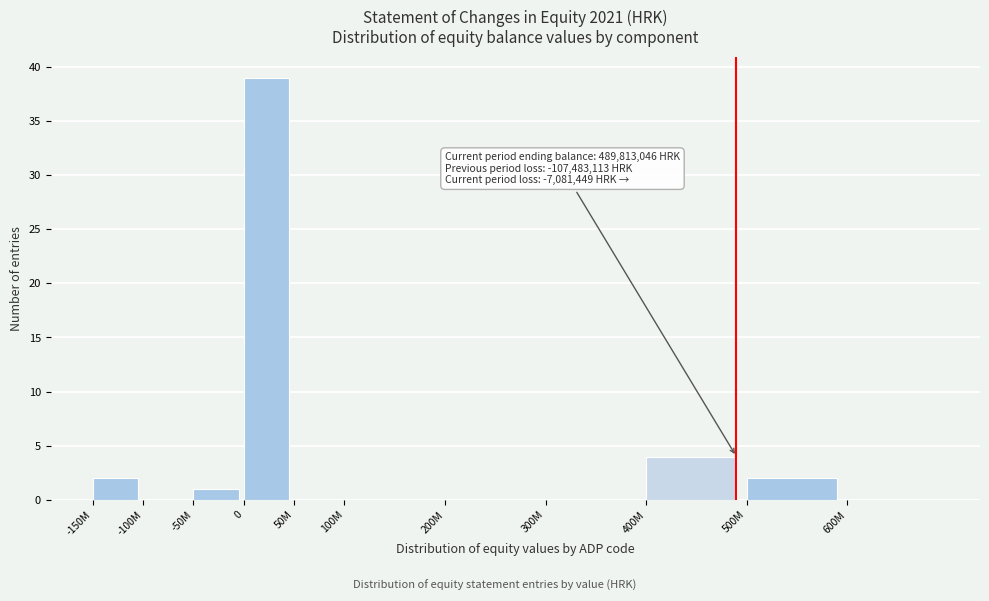

Reading left to right, transcribe all the data shown in this chart.

-150M=2	-100M=0	-50M=1	0=39	50M=0	100M=0	200M=0	300M=0	400M=4	500M=2	600M=0